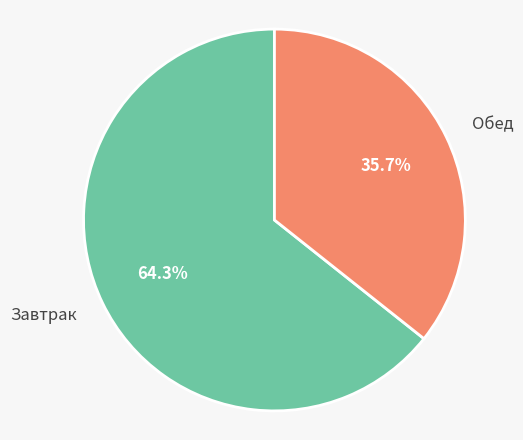

Count the number of slices in the pie.

2